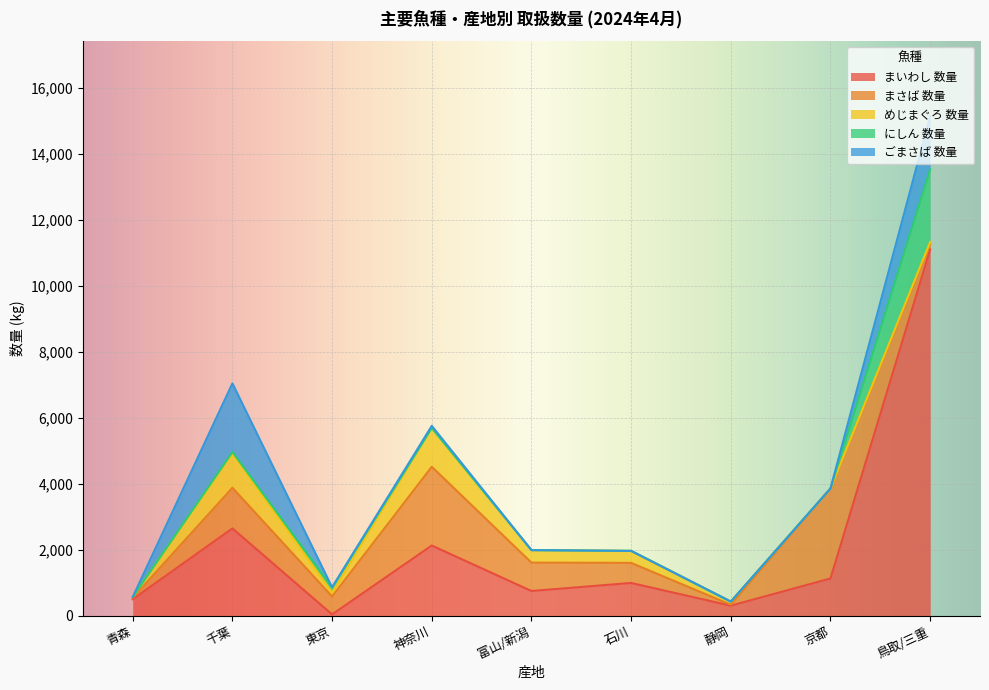

What is the label of the 9th point from the right?

青森